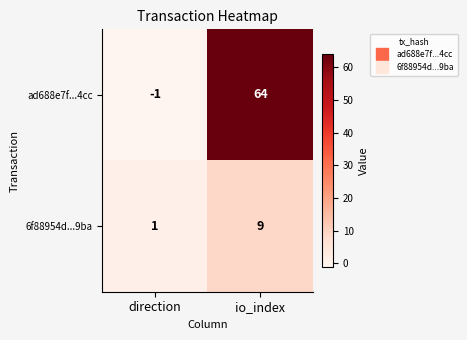

At which label does ad688e7f...4cc reach its peak?

io_index